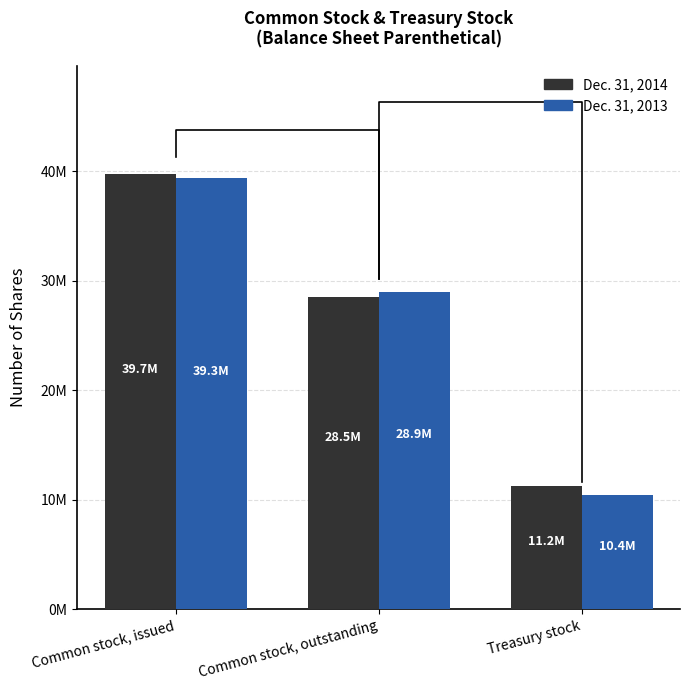

List the series in order of their overall mean, highest first.

Dec. 31, 2014, Dec. 31, 2013